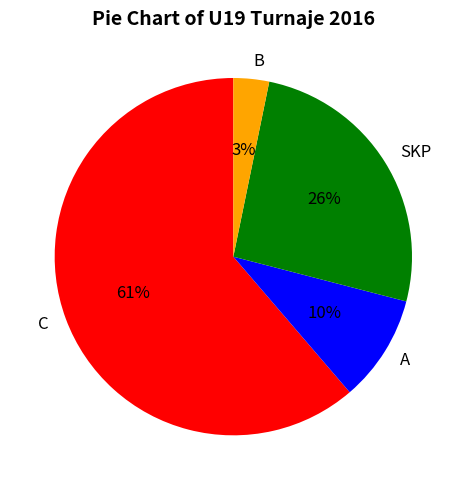

Combined, do C and SKP account for over 50%?

Yes